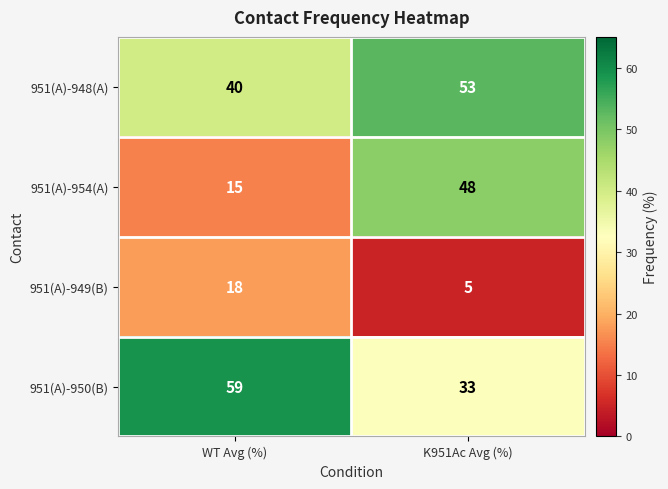

Which series has the largest total across all categories?

951(A)-948(A)